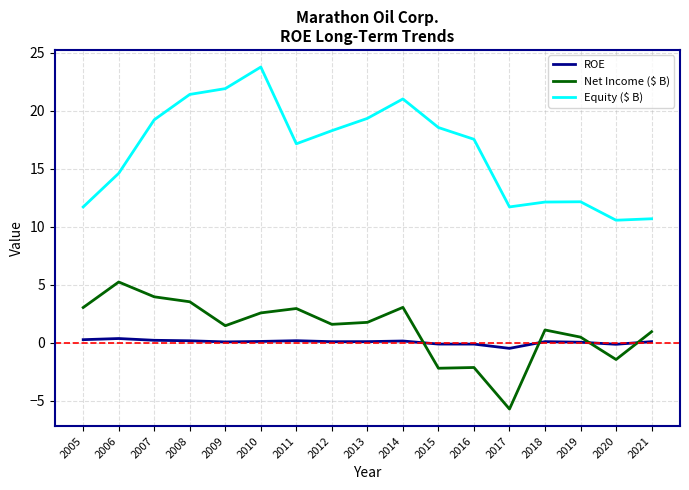

What is the difference between the maximum and minimum values in the Net Income ($ B) series?

11.0